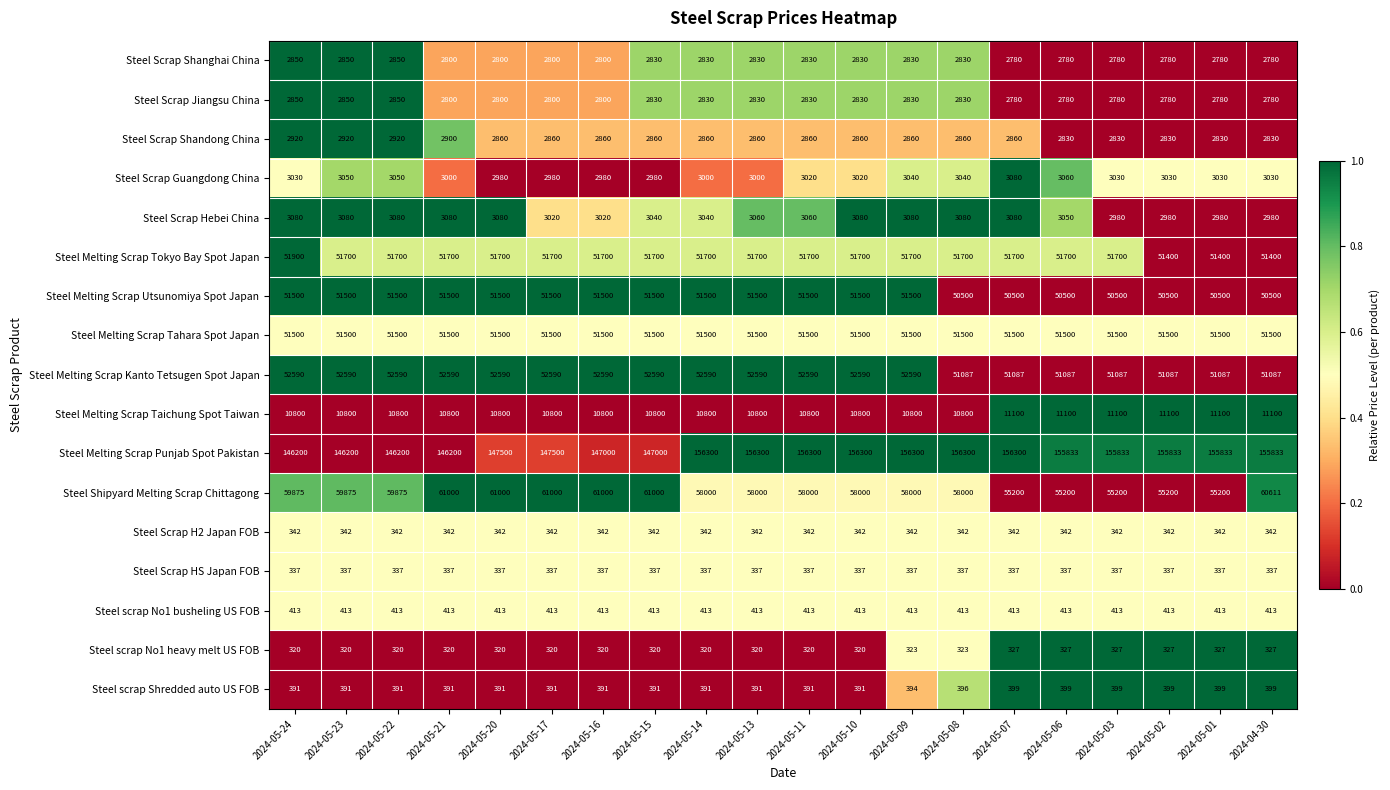

What is the sum of all Steel Scrap Jiangsu China values?

56240